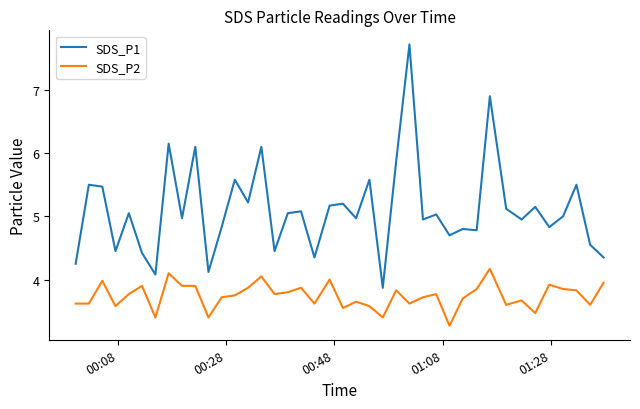

True or false: SDS_P1 and SDS_P2 cross at least once.

False